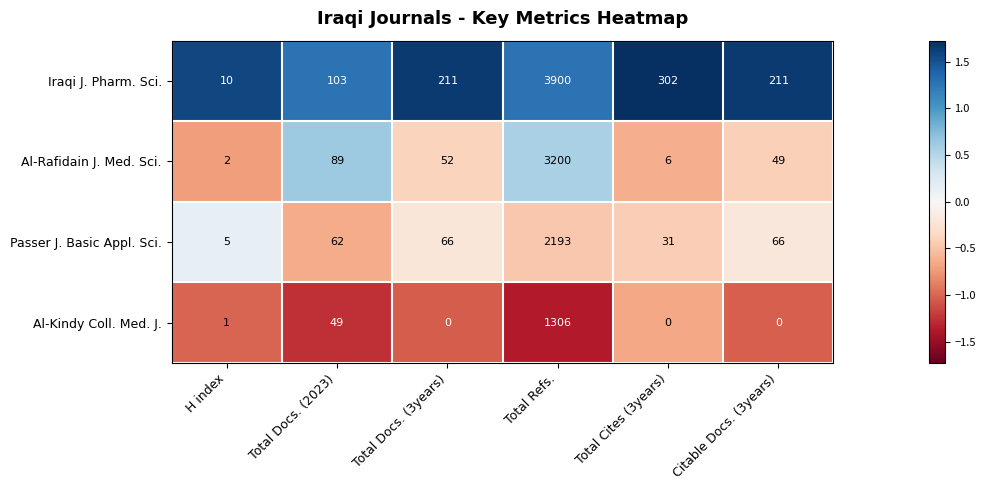

Reading left to right, transcribe all the data shown in this chart.

Iraqi J. Pharm. Sci.: 10	103	211	3900	302	211
Al-Rafidain J. Med. Sci.: 2	89	52	3200	6	49
Passer J. Basic Appl. Sci.: 5	62	66	2193	31	66
Al-Kindy Coll. Med. J.: 1	49	0	1306	0	0